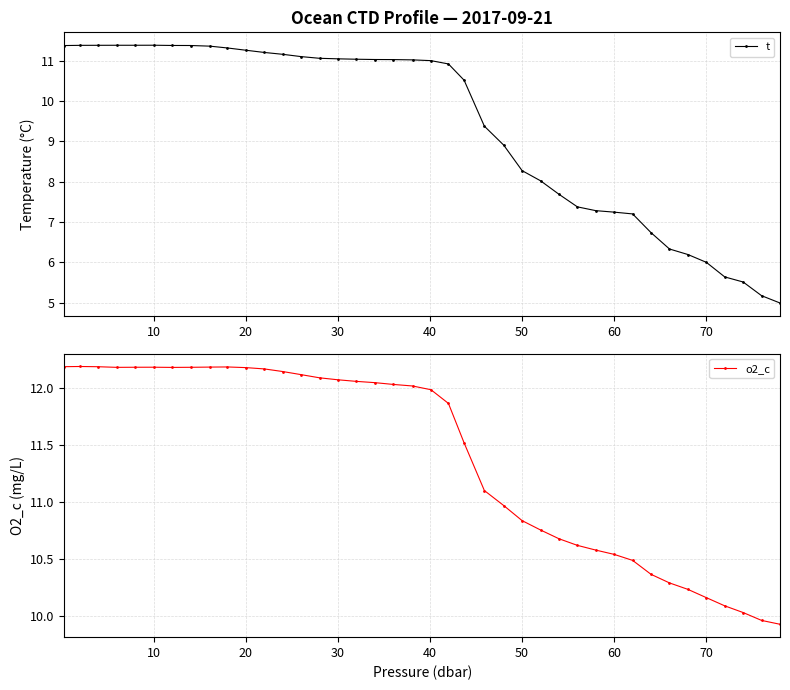

How many values in the o2_c series exceed 12?

20